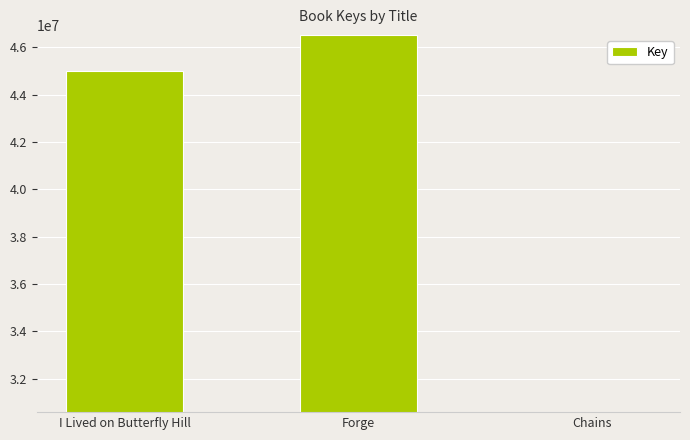

How many bars are there in total?

3